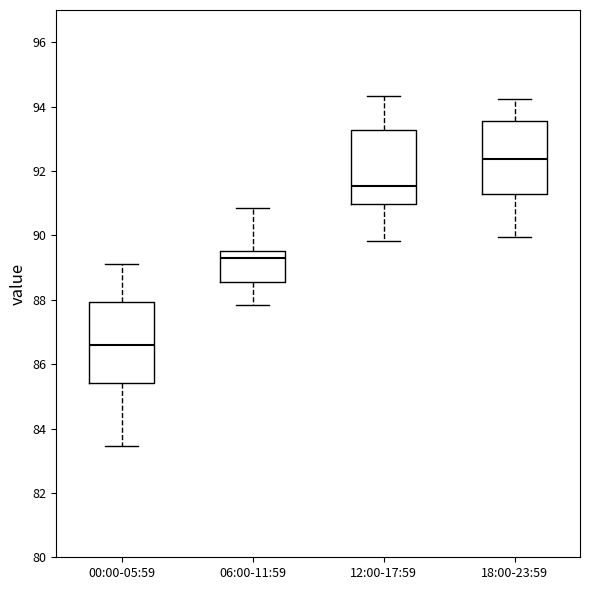

Where does the lower whisker of the box for 06:00-11:59 end on the y-axis? The values are not printed on the chart, so give them approximately, as read against the axis.

87.8